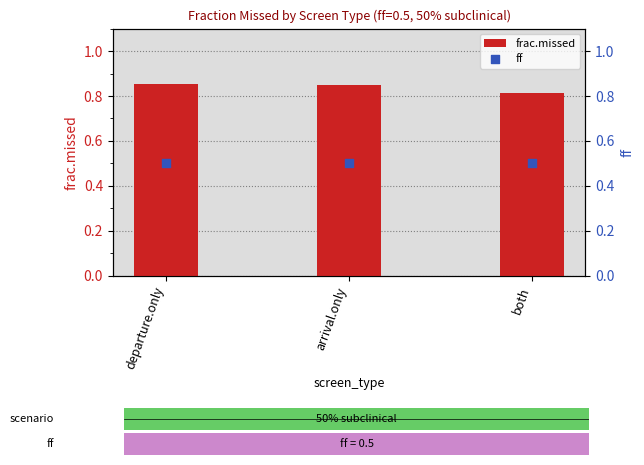

What is the total value across all series at departure.only?

1.4